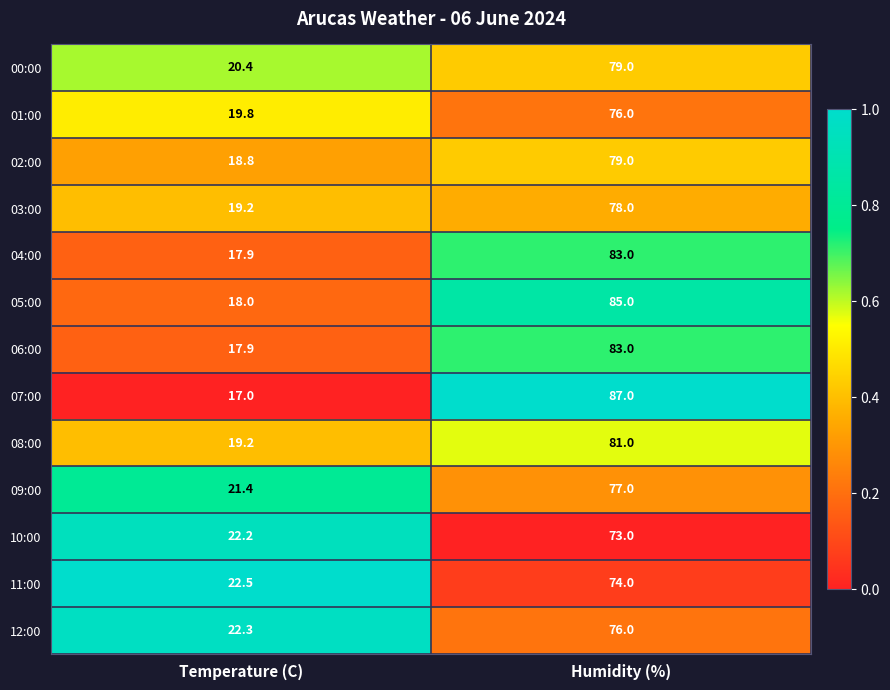

Reading left to right, transcribe all the data shown in this chart.

00:00: 20.4	79.0
01:00: 19.8	76.0
02:00: 18.8	79.0
03:00: 19.2	78.0
04:00: 17.9	83.0
05:00: 18.0	85.0
06:00: 17.9	83.0
07:00: 17.0	87.0
08:00: 19.2	81.0
09:00: 21.4	77.0
10:00: 22.2	73.0
11:00: 22.5	74.0
12:00: 22.3	76.0